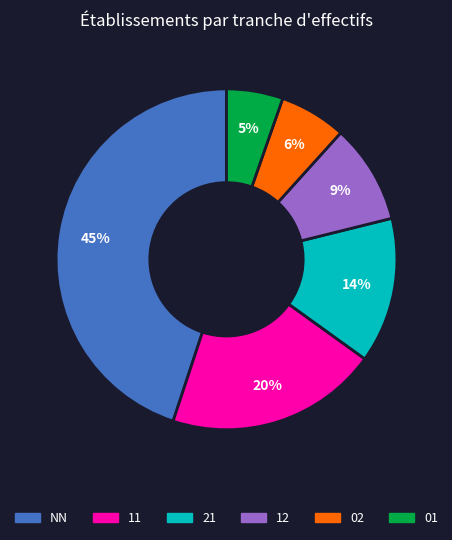

True or false: 11 accounts for 11% of the total.

False